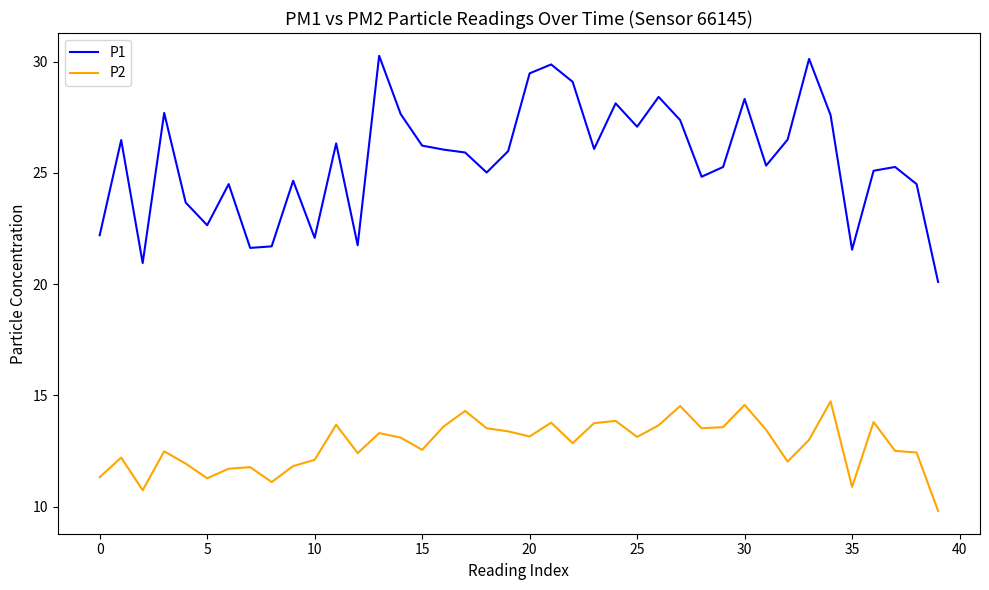

True or false: P2 and P1 cross at least once.

False